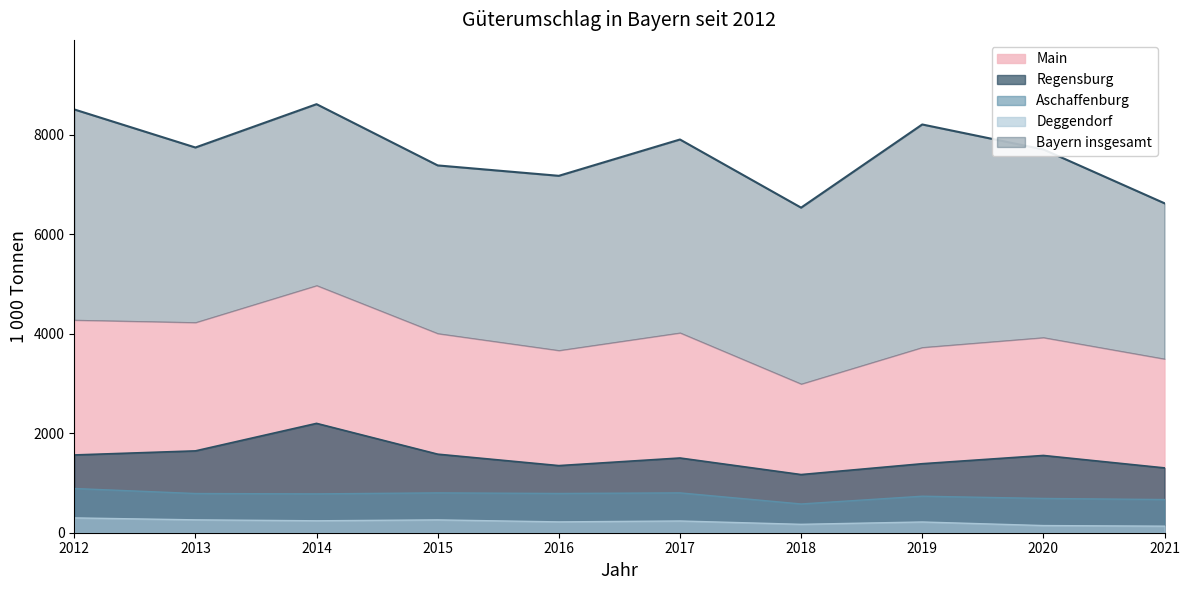

List the labels in order of Deggendorf value, smallest first.

2021, 2020, 2018, 2019, 2016, 2017, 2014, 2015, 2013, 2012